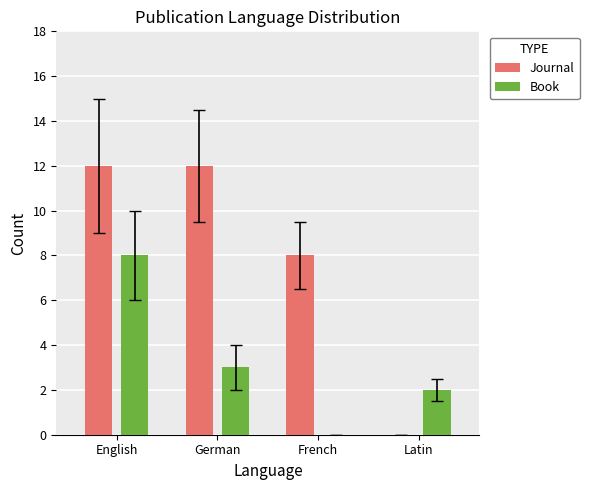

Reading right to left, what are all the values shown in this chart?

Journal: Latin=0	French=8	German=12	English=12
Book: Latin=2	French=0	German=3	English=8